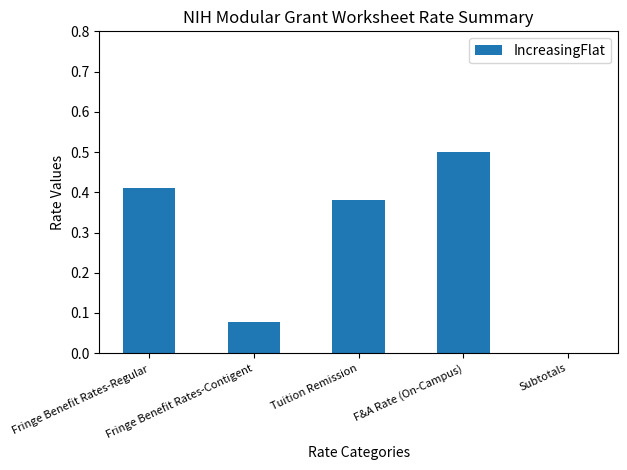

What is the sum of all values?

1.4